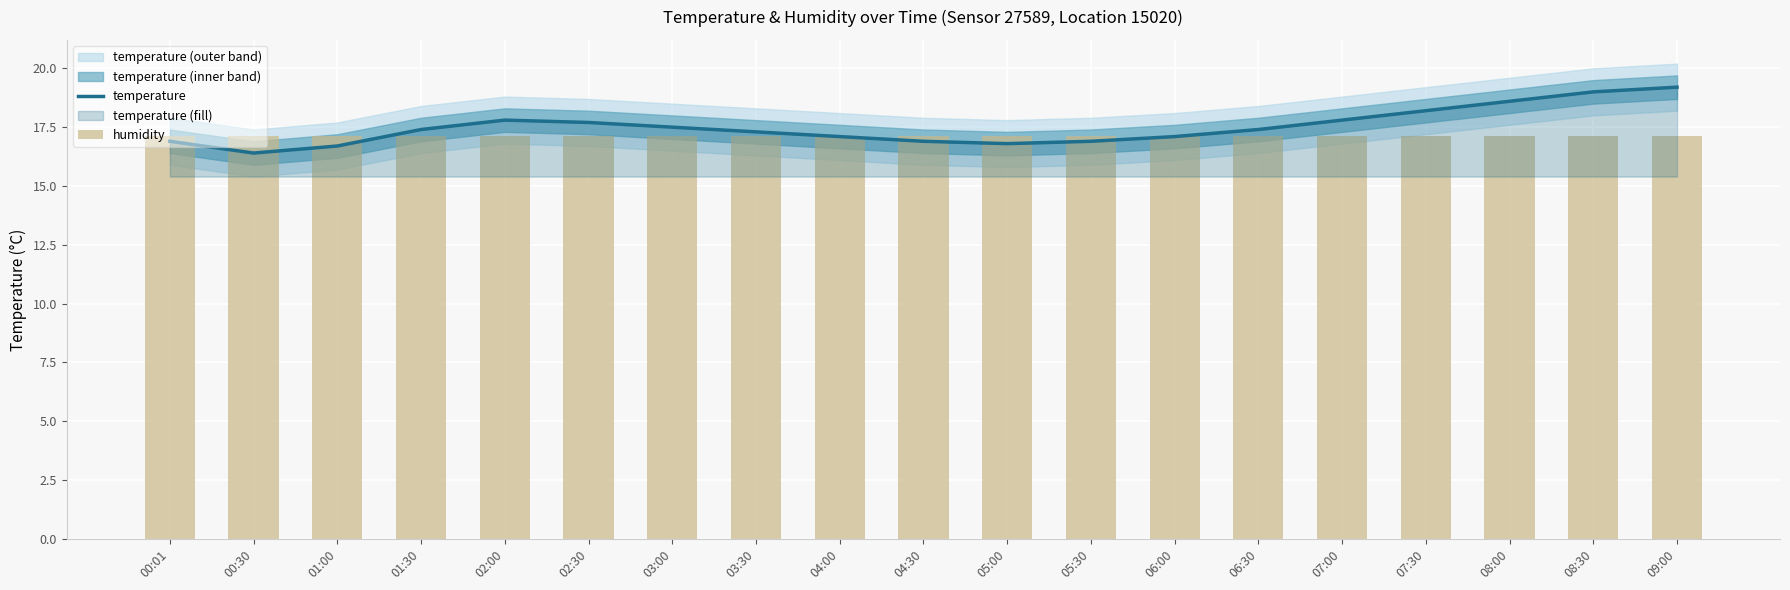

Rank the series by their maximum value, from highest to lowest.

temperature, humidity